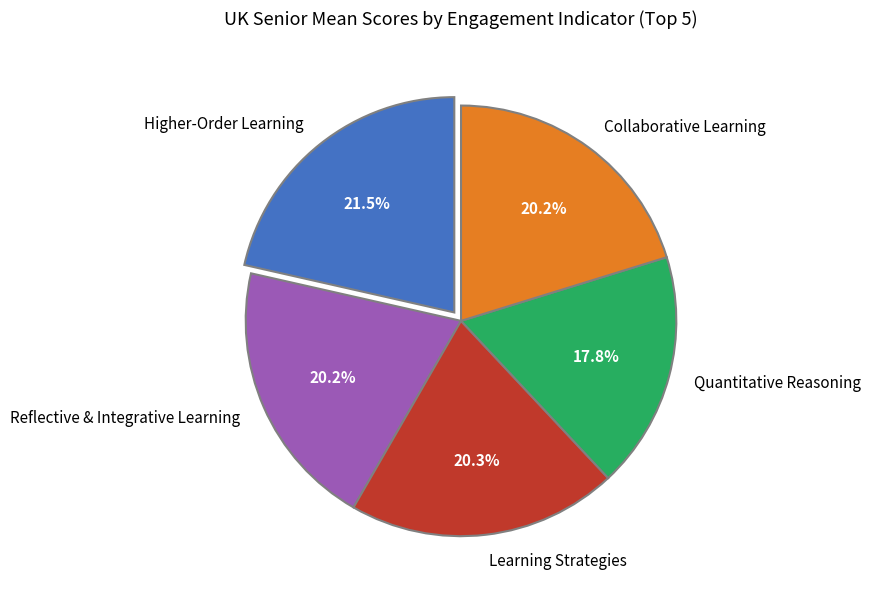

Count the number of slices in the pie.

5